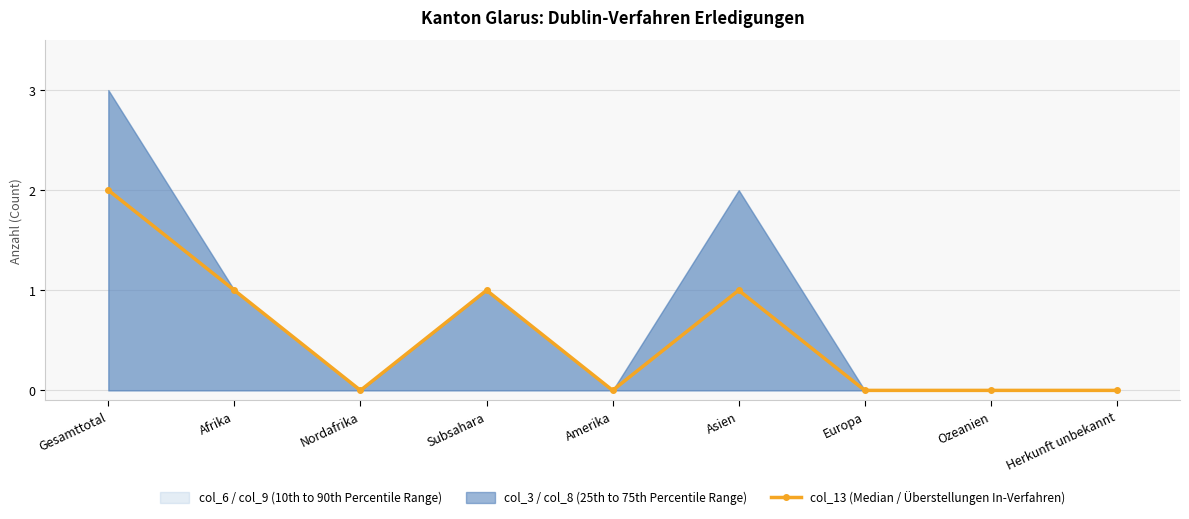

What is the label of the 7th point from the left?

Europa